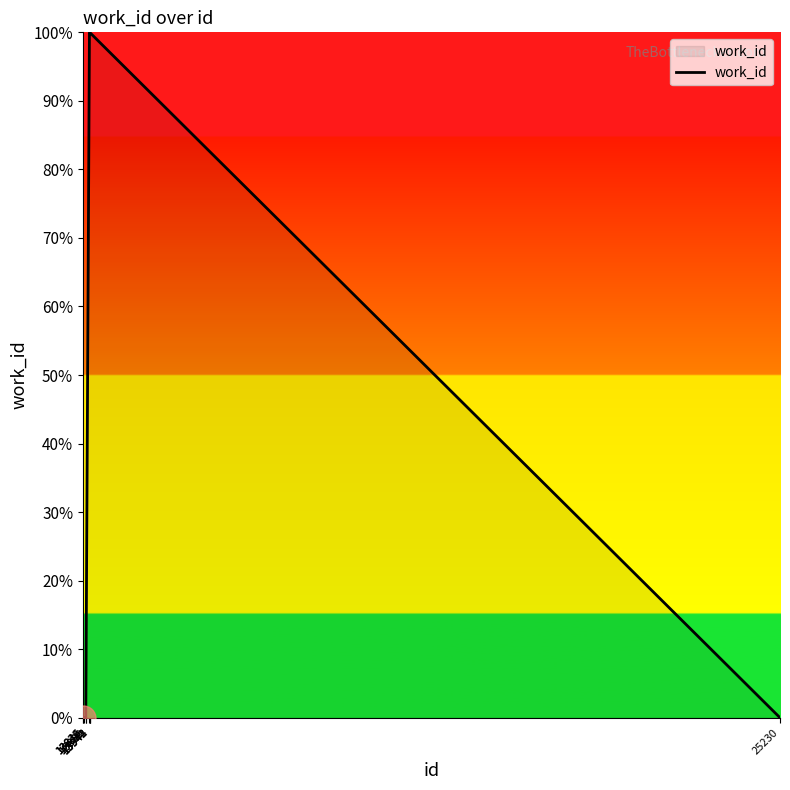

Reading left to right, extract all data points from this chart.

13834=0	13835=0	13846=0	13880=0	13881=0	13941=100	13942=100	13943=100	13944=100	25230=0